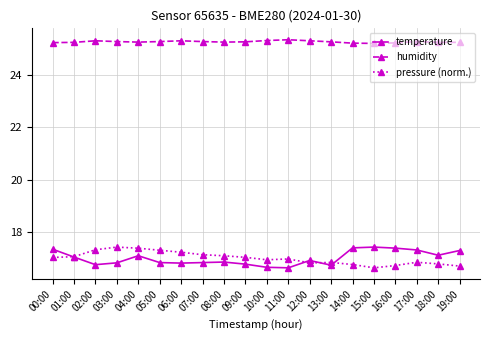

Rank the series at 02:00 from lowest to highest value.

temperature, pressure (norm.), humidity